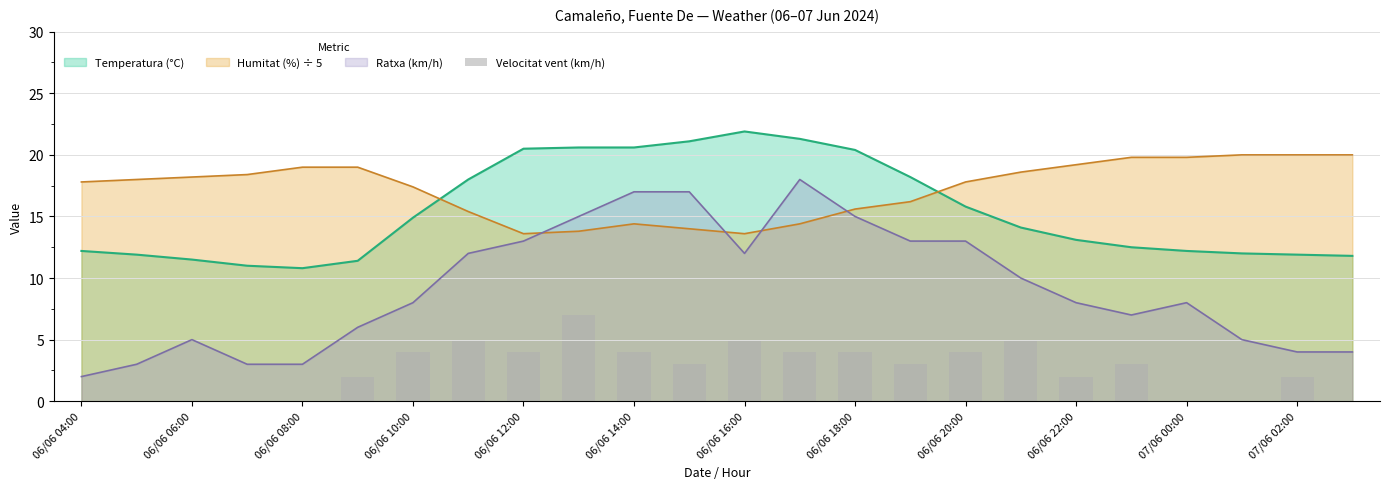

Which category has the lowest value in the Ratxa (km/h) series?

06/06 04:00